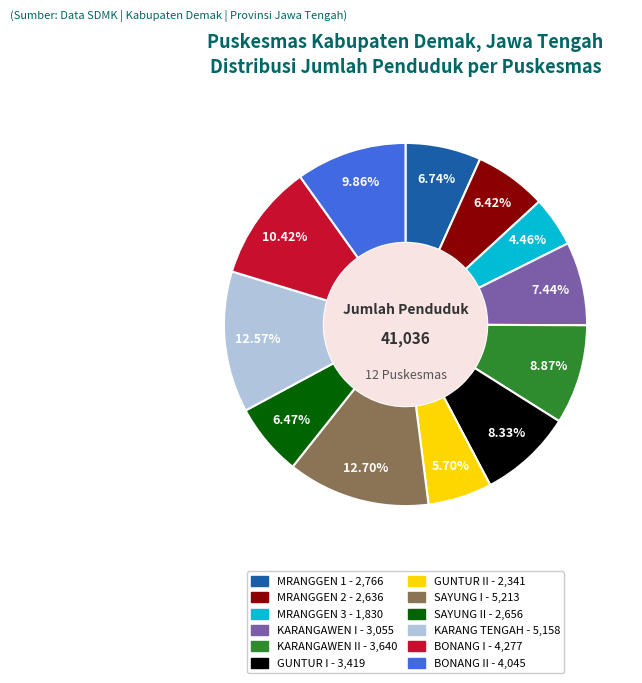

To the nearest percent, what is the average slice percentage?

8%